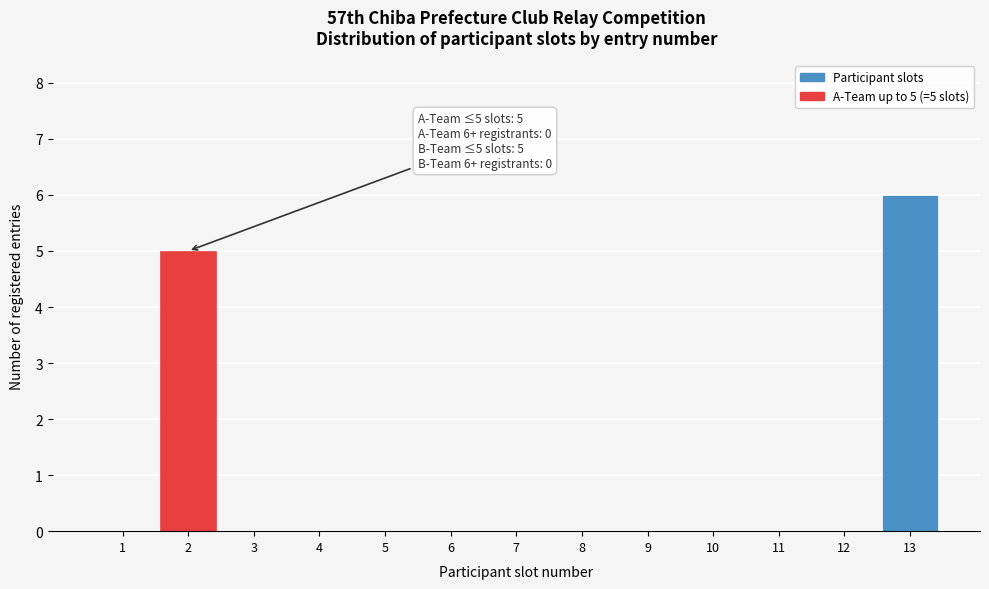

Reading left to right, extract all data points from this chart.

1=0	2=5	3=0	4=0	5=0	6=0	7=0	8=0	9=0	10=0	11=0	12=0	13=6